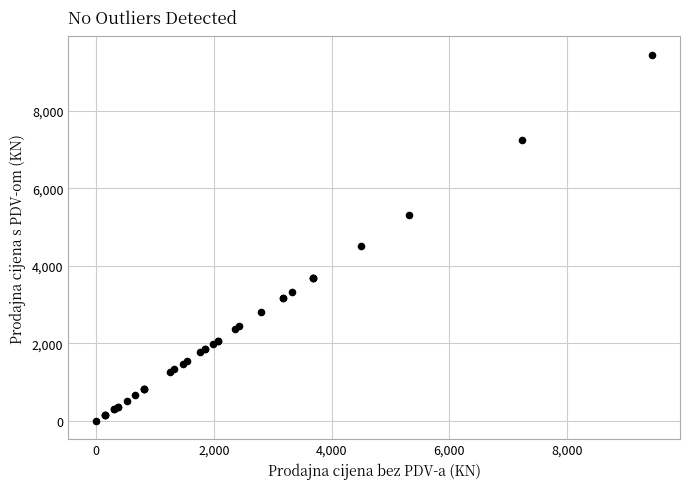

What Y value in the scatter plot is closest to 4725?

4504